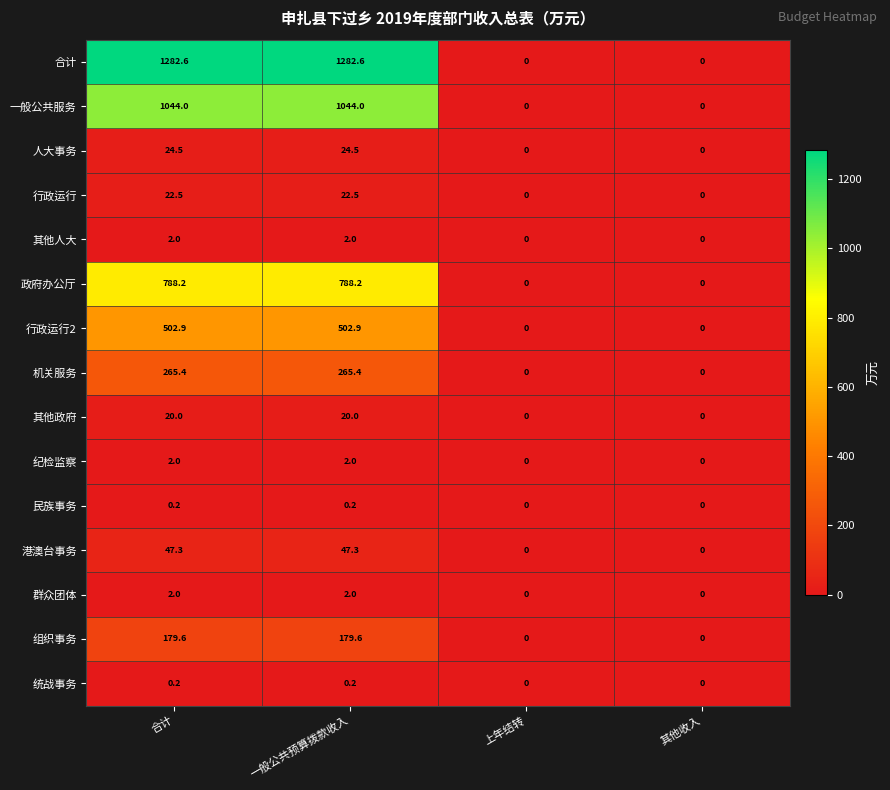

Which series has the largest range (max minus min)?

合计